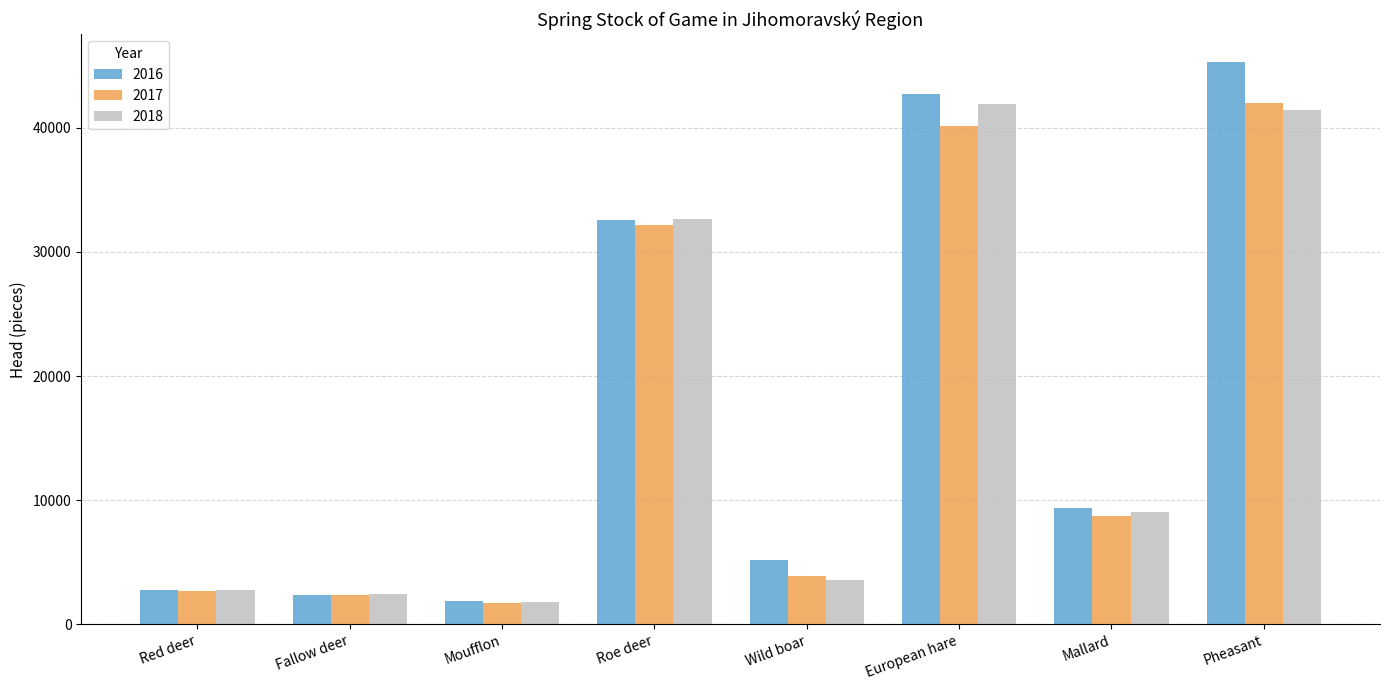

How many bars are there in total?

24